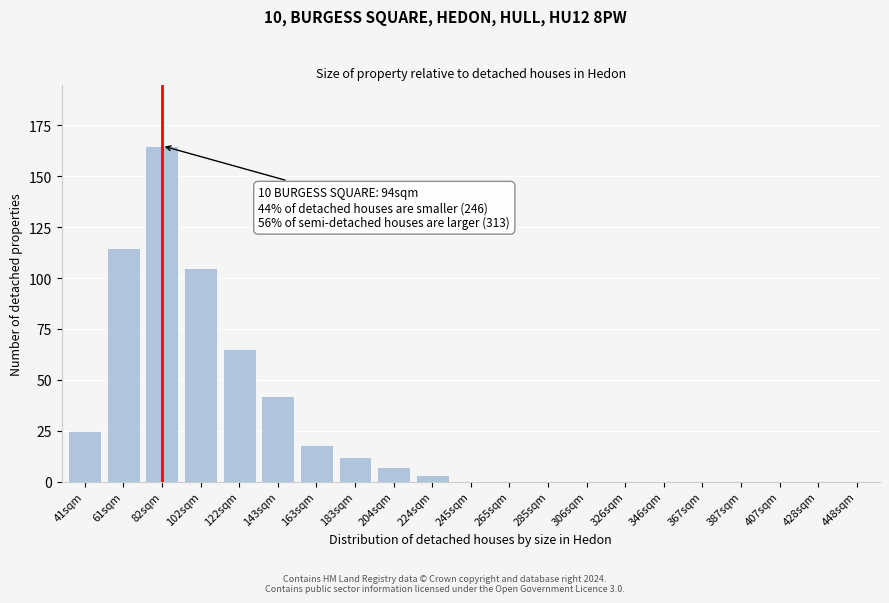

At which label is the value closest to 82?

122sqm